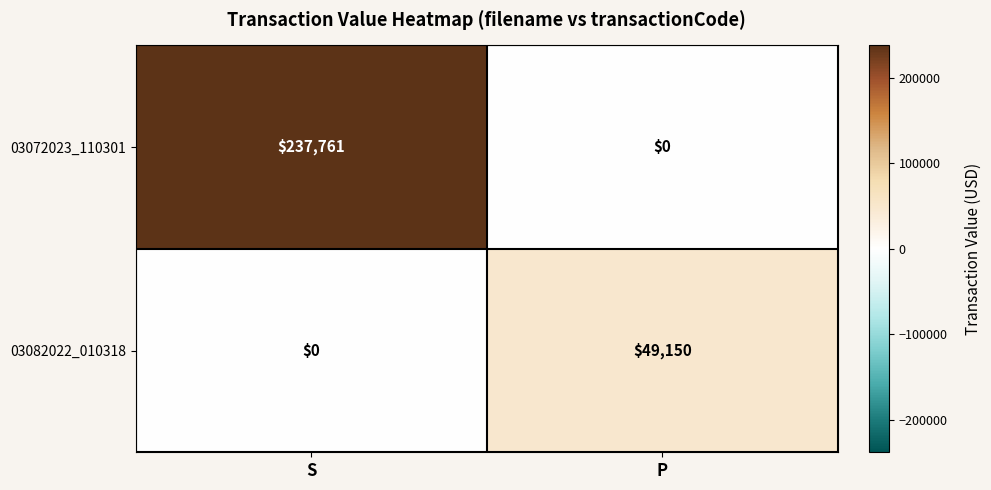

Which series has the largest total across all categories?

03072023_110301